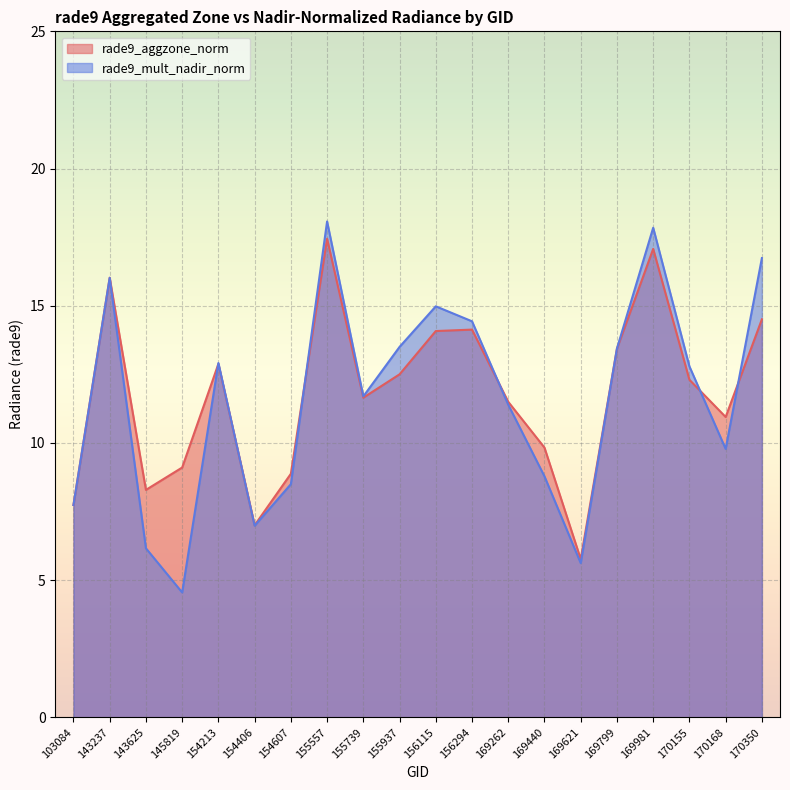

What is the sum of the rade9_mult_nadir_norm values at 170155 and 154607?

21.3